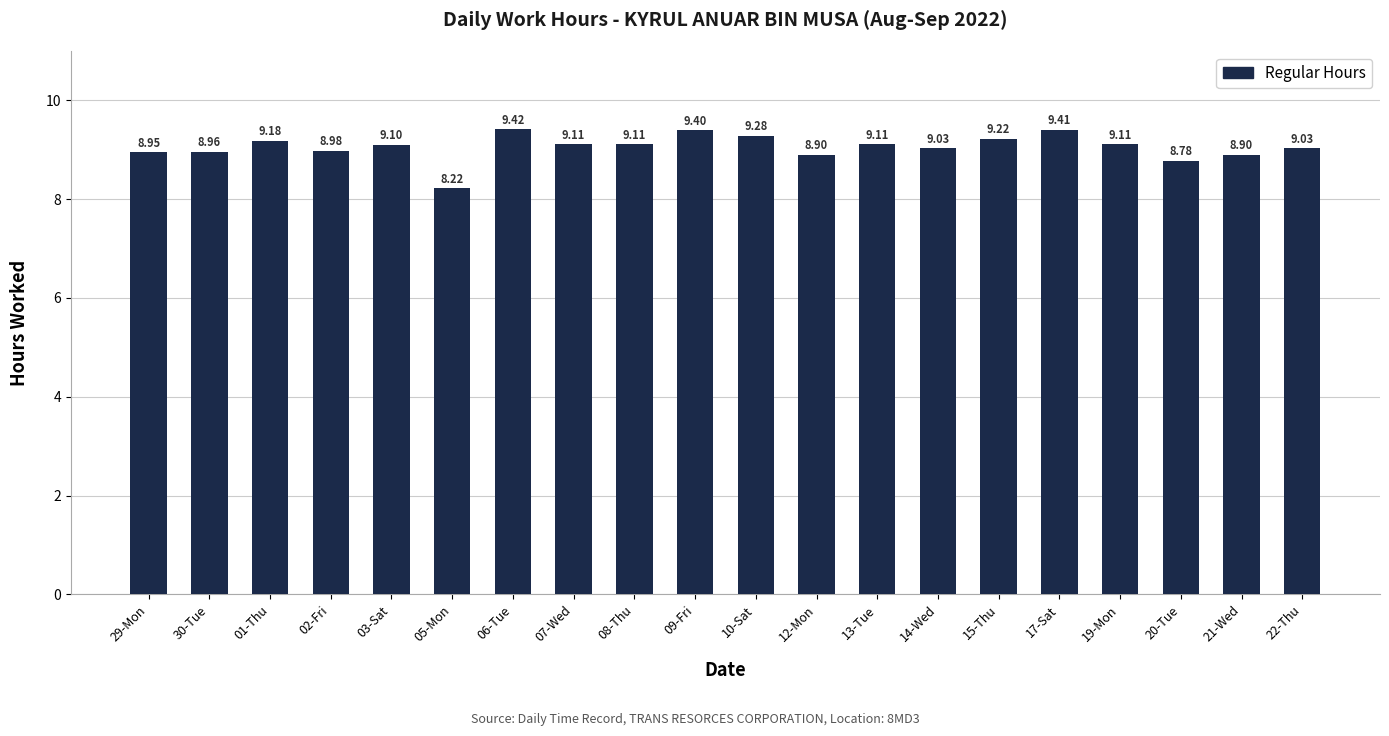

Which label corresponds to the smallest value in the chart?

05-Mon